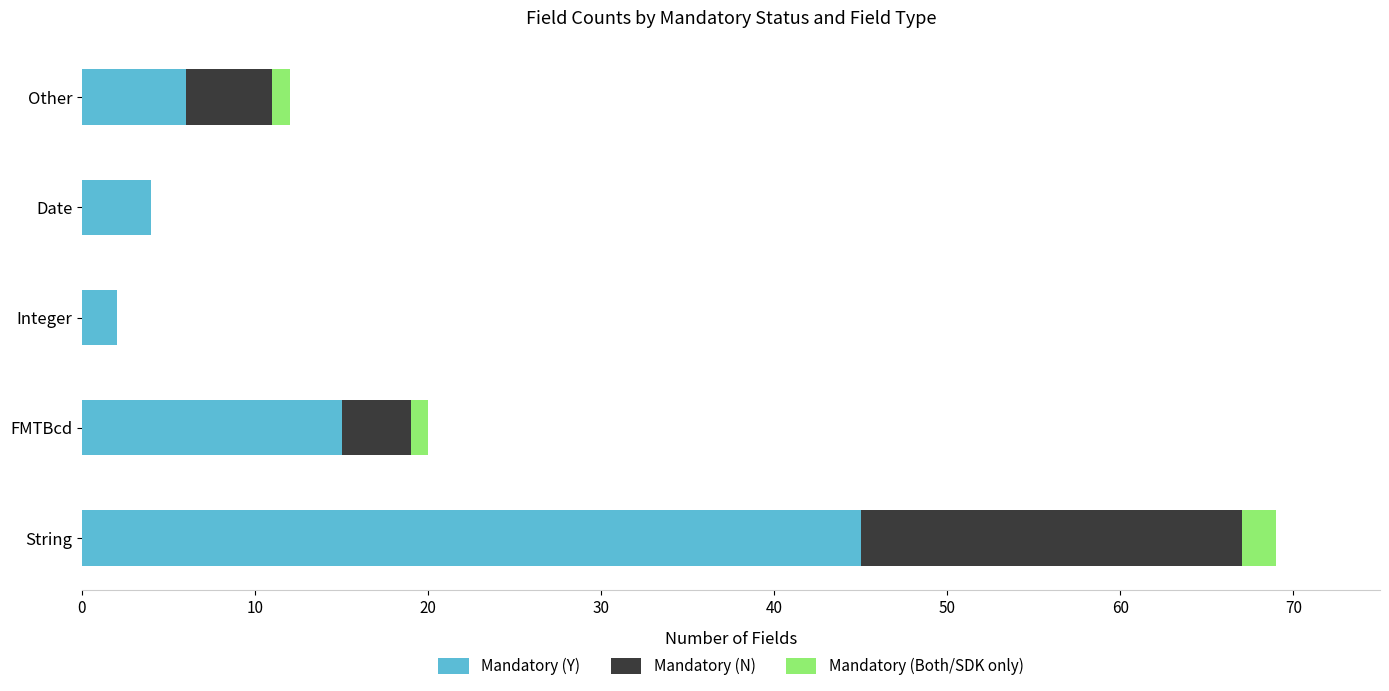

How many data points does each series have?

5